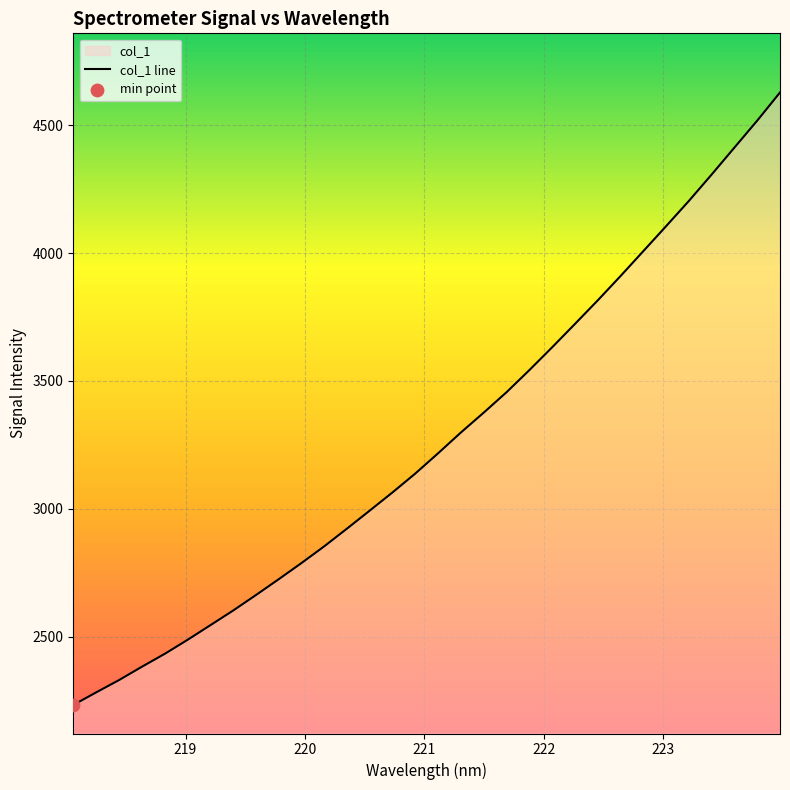

What is the difference between the maximum and minimum values?

2396.9